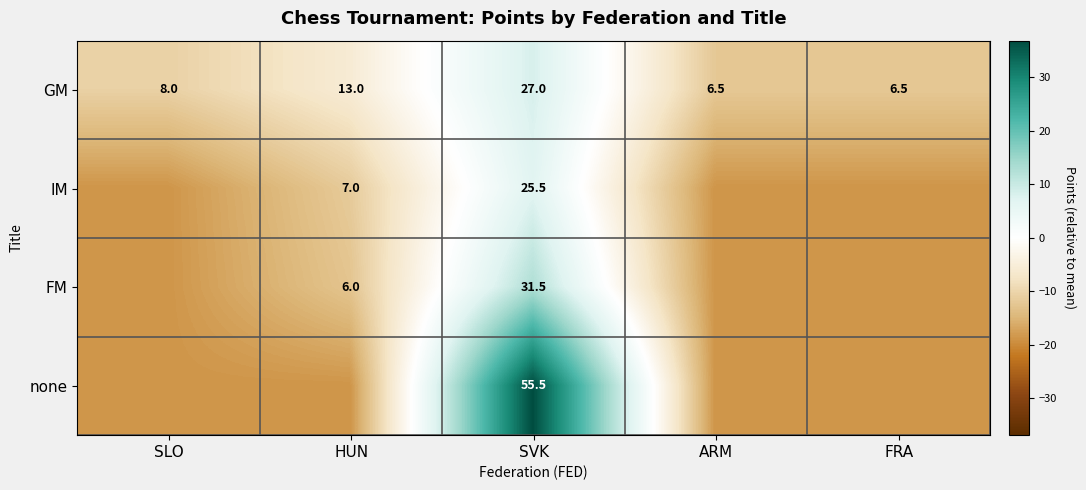

At which label does GM reach its peak?

SVK